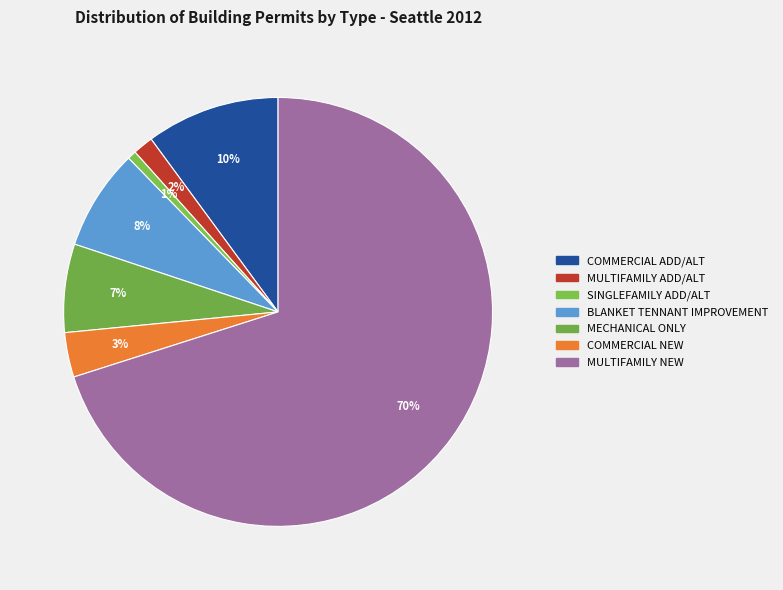

The MECHANICAL ONLY slice represents 18% of the pie. True or false?

False